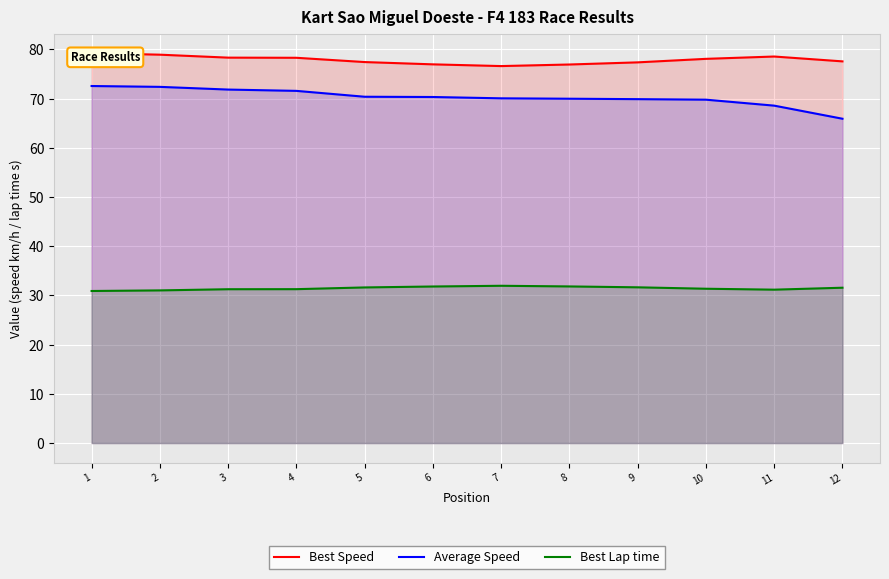

How many distinct data groups are displayed?

3